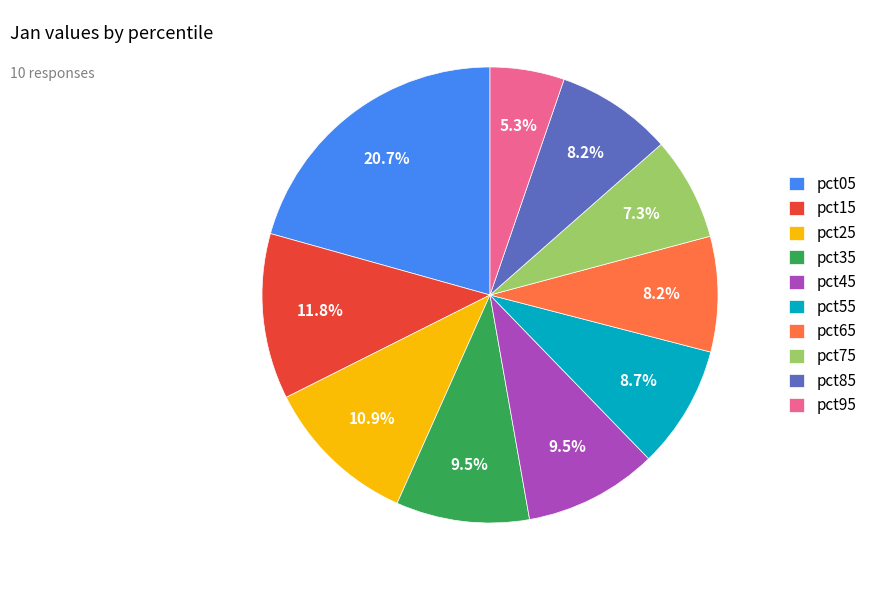

What percentage is NOT represented by pct95?

94.7%